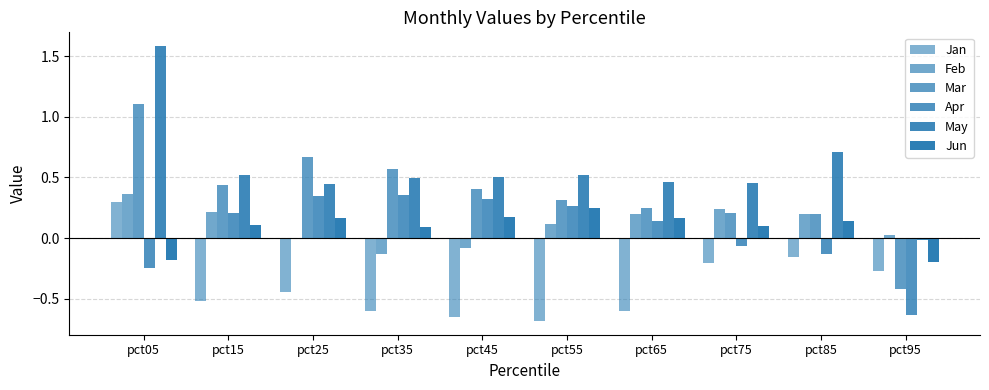

How many values in Mar are above zero?

9